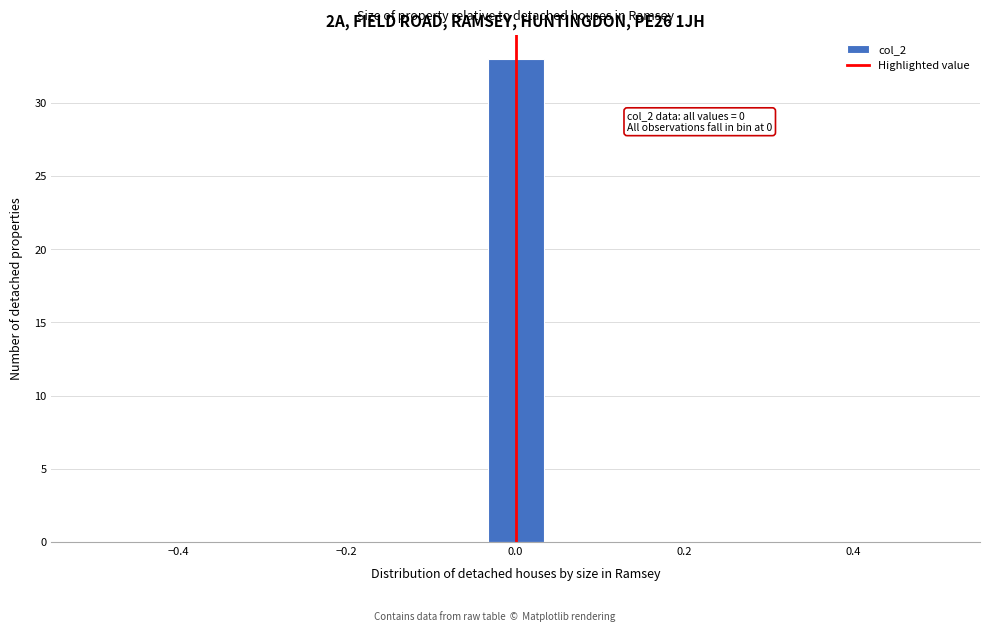

Read against the x-axis, roughly where is the centre of the tallest bar?

0.00